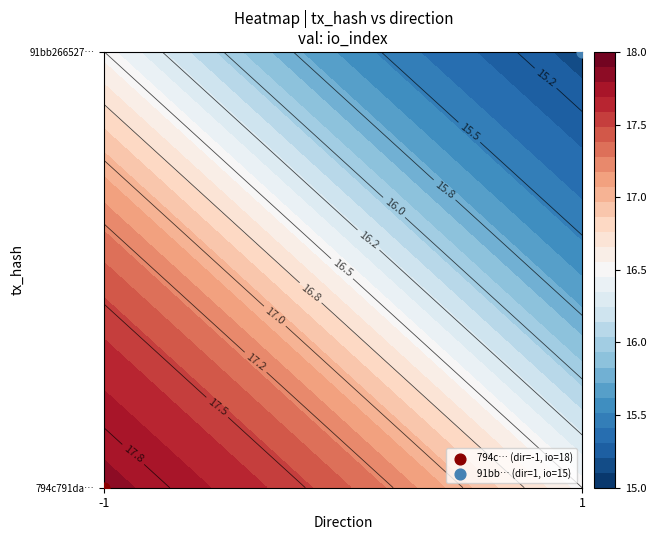

How many 794c791da524d7b6301bbfaae2dc1e50e58cd72 values are between -1 and 18?

2